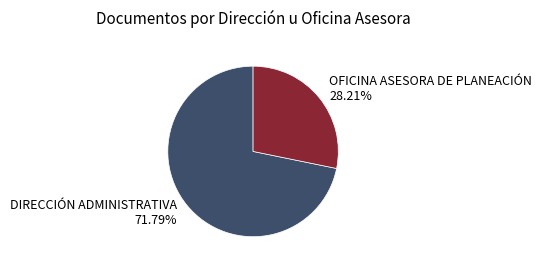

Is there any slice that represents more than half of the pie?

Yes